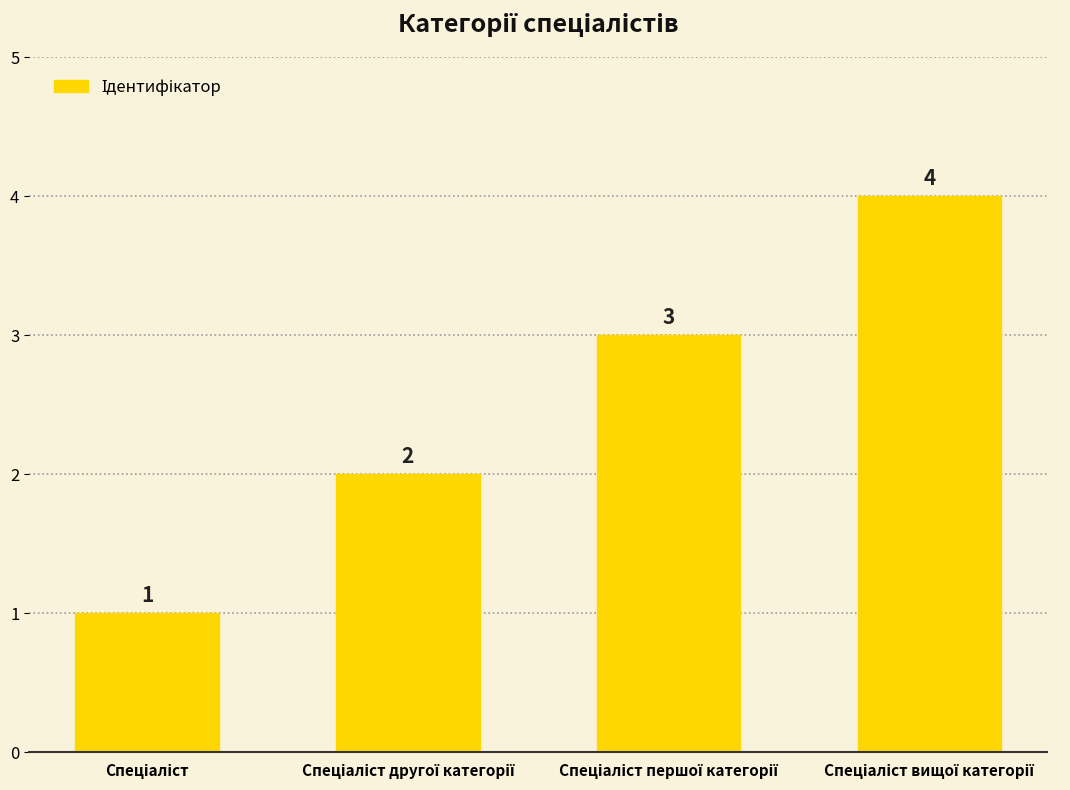

How many values are between 2 and 4?

3